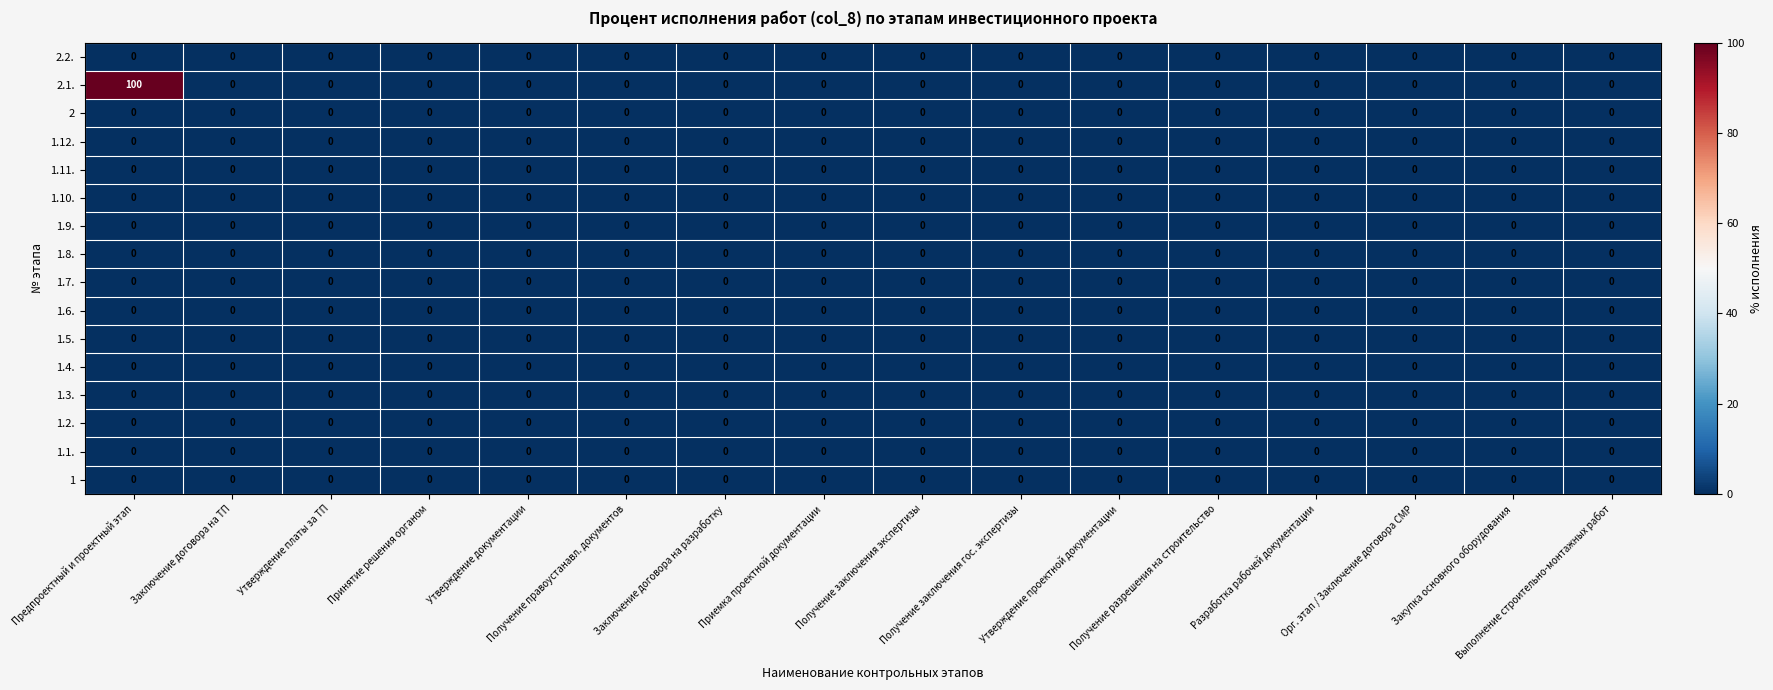

Which series has the widest spread of values?

2.1.